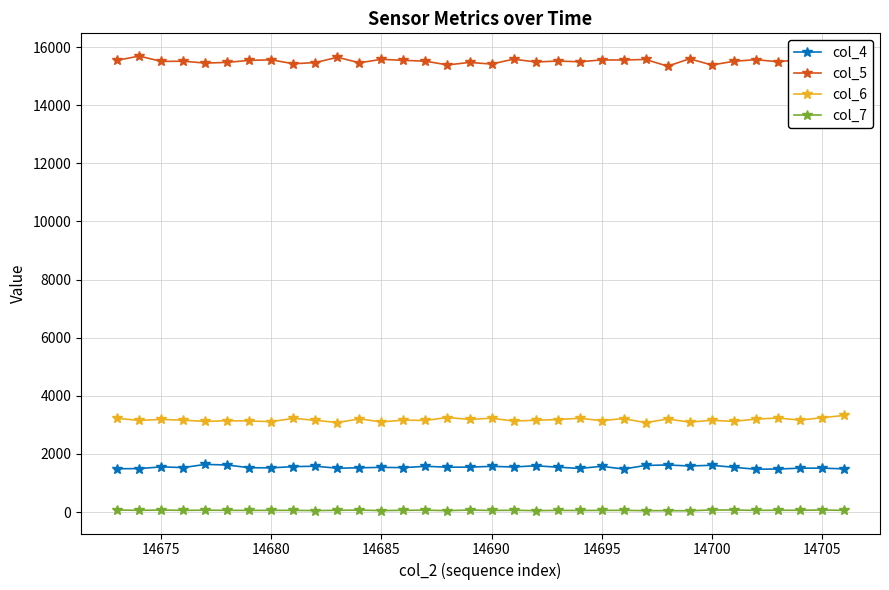

True or false: col_4 and col_6 intersect in this chart.

False